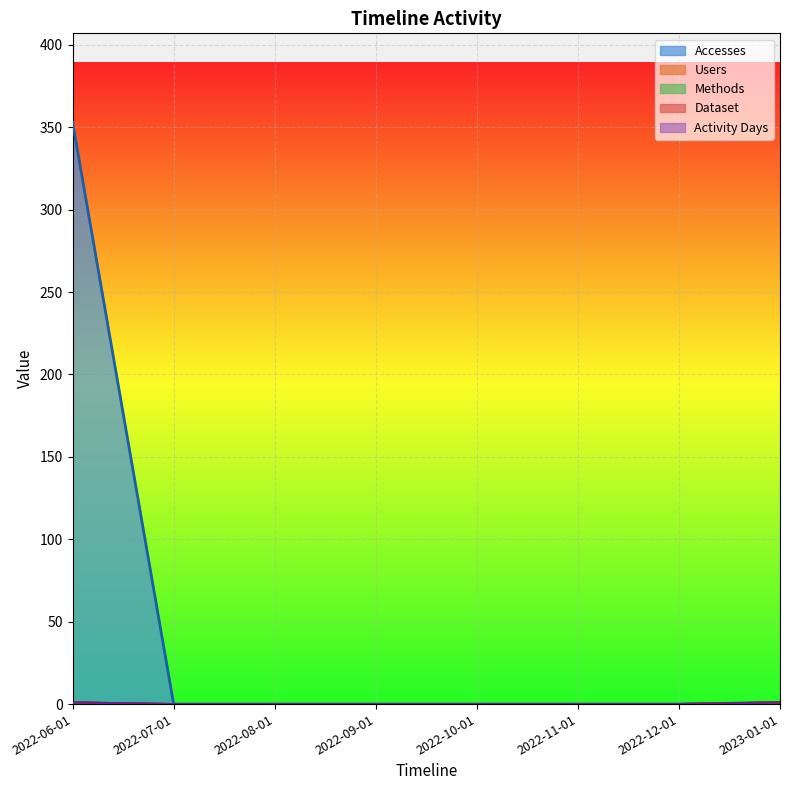

Does the chart display data point markers on the line(s)?

No